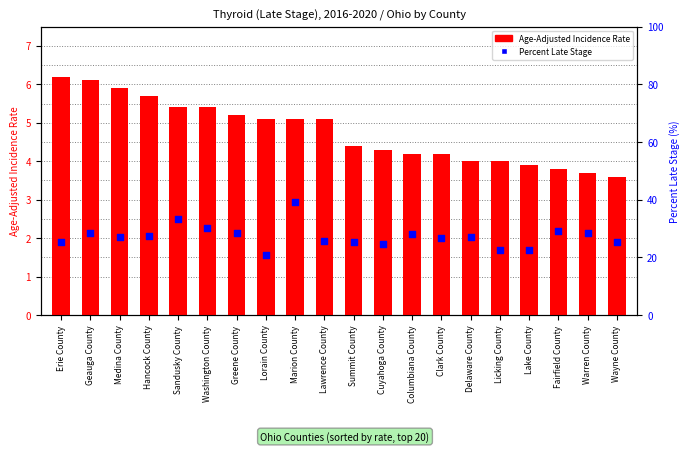

At which category is the sum across all series the highest?

Marion County